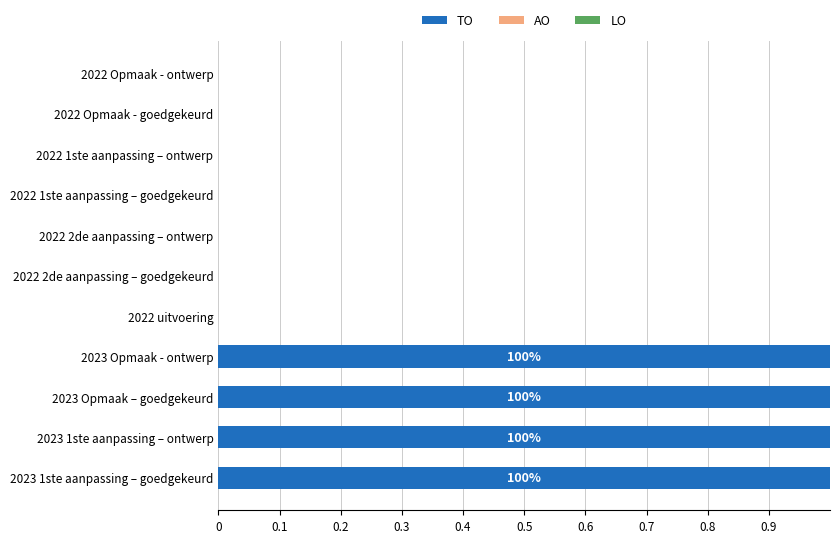

True or false: the data shows 0 at 2022 Opmaak - ontwerp.

True